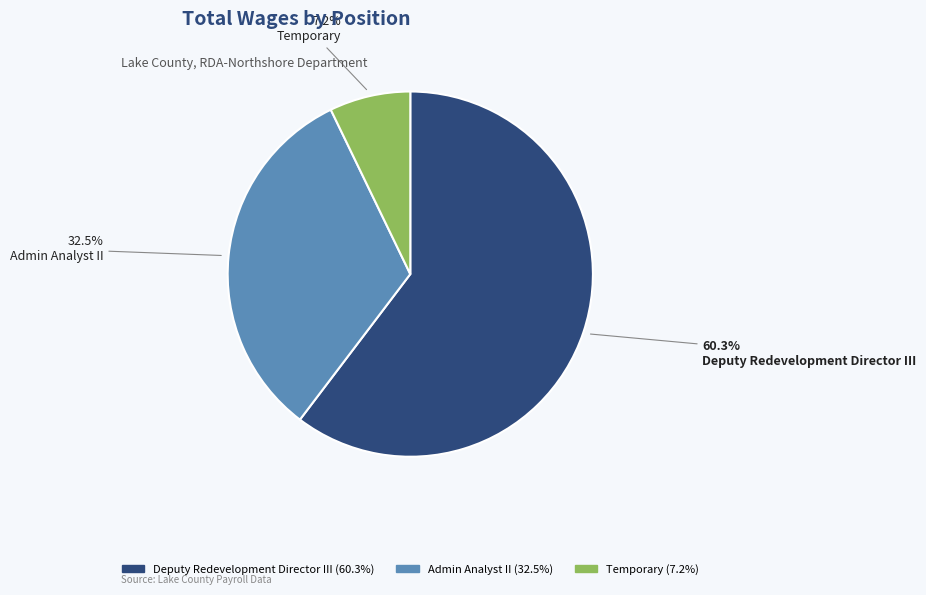

To the nearest percent, what percentage of the pie is Deputy Redevelopment Director III?

60%